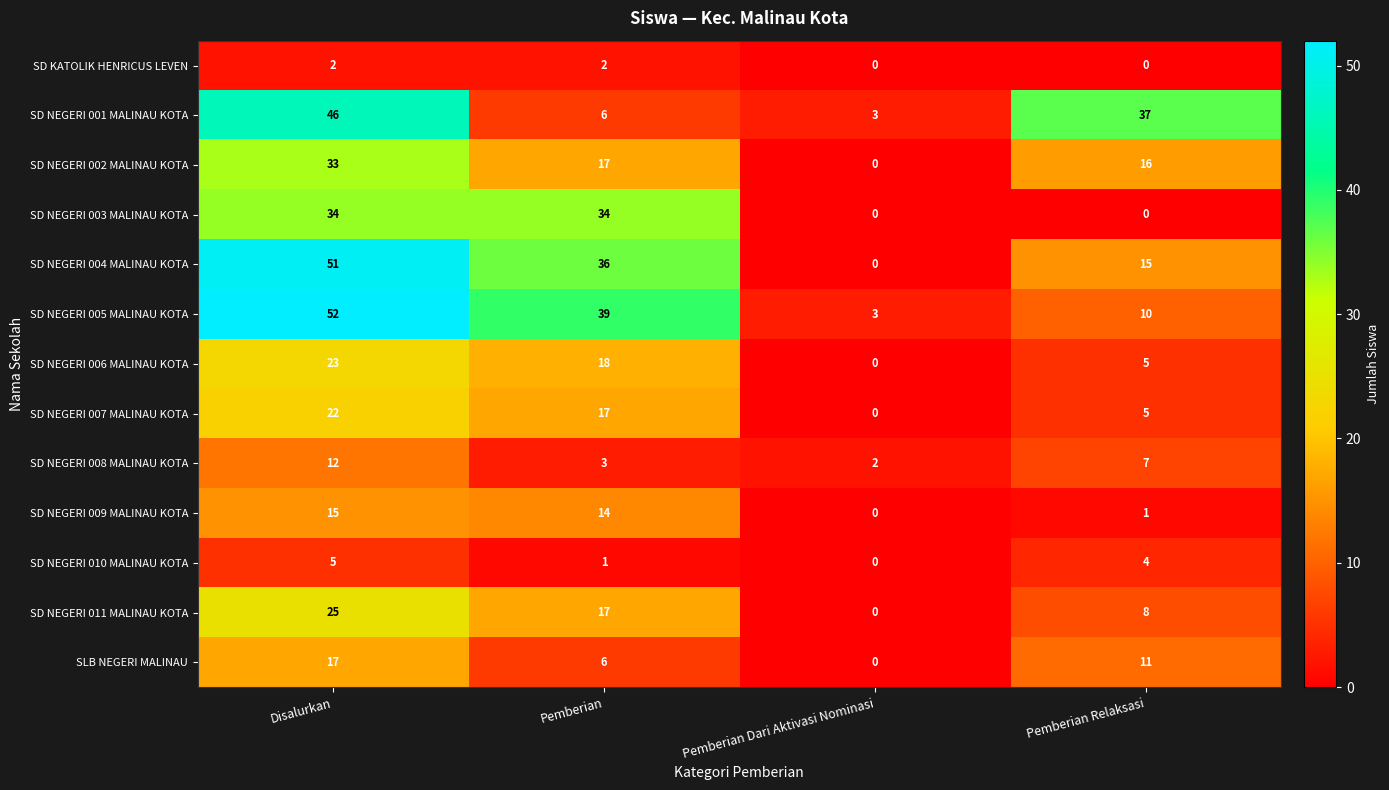

At which category is the sum across all series the highest?

Disalurkan